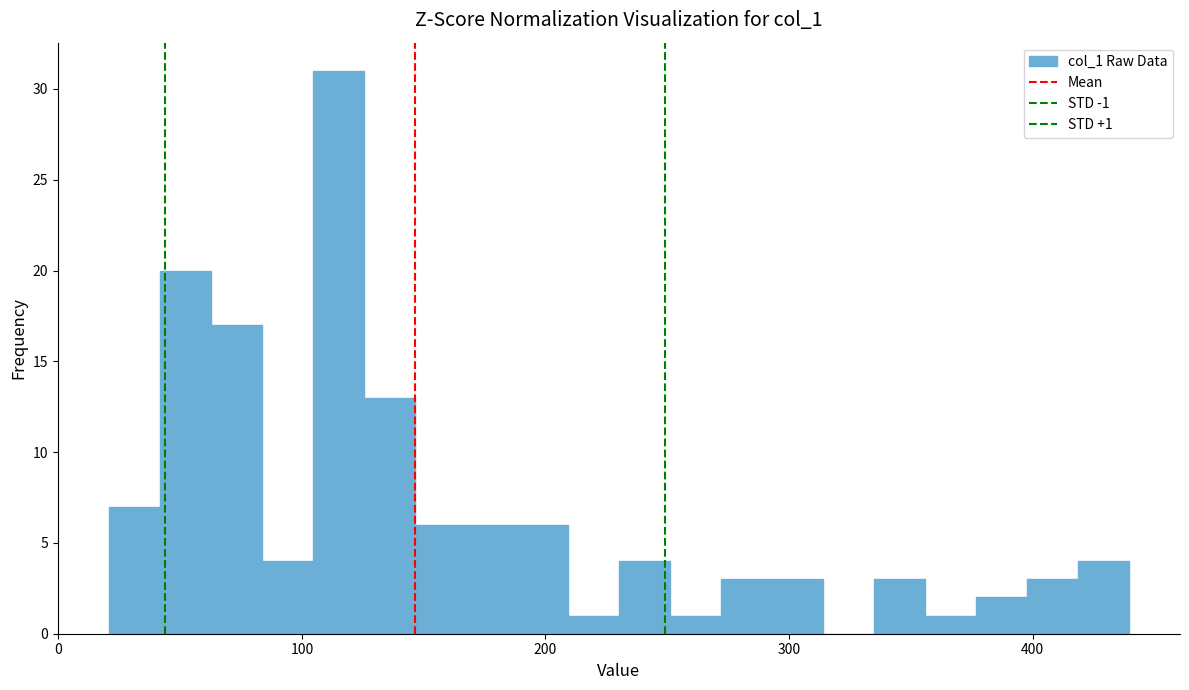

Read against the x-axis, roughly where is the centre of the tallest bar?

110